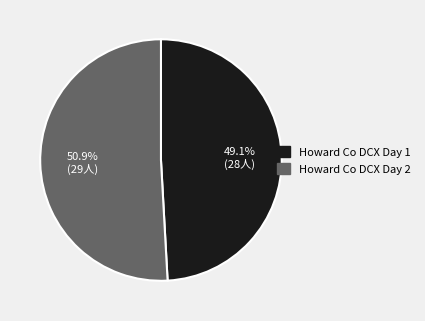

Does any single category account for the majority?

Yes